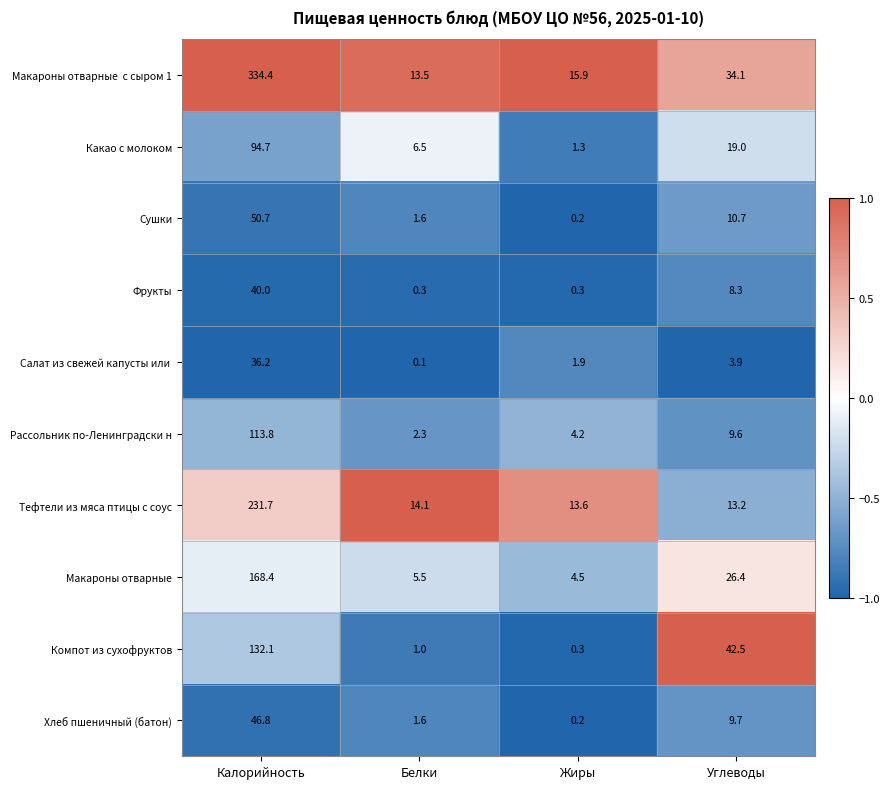

List the labels in order of Макароны отварные value, largest first.

Калорийность, Углеводы, Белки, Жиры